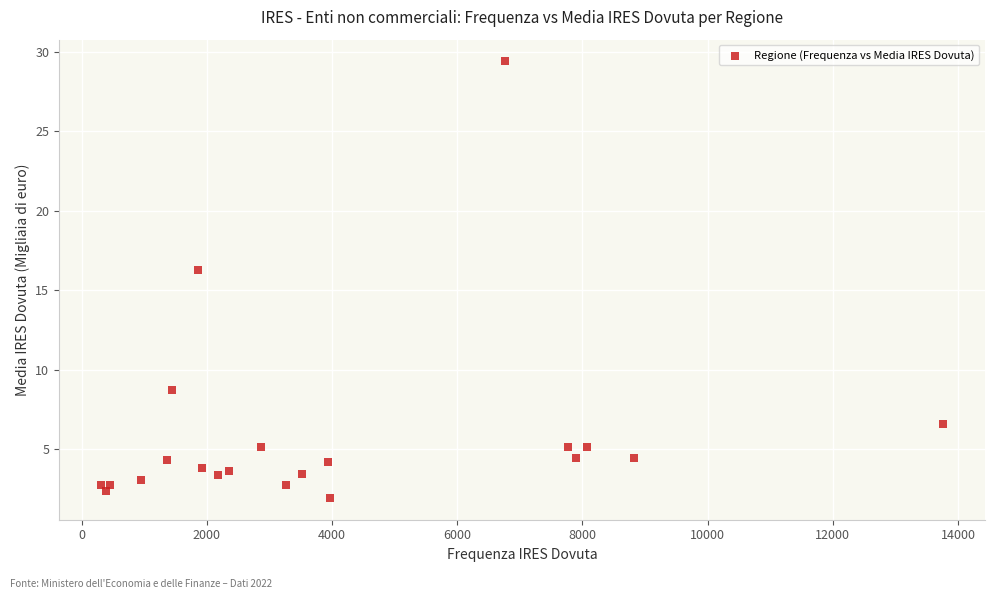

What Y value in the scatter plot is closest to 15?

16.3